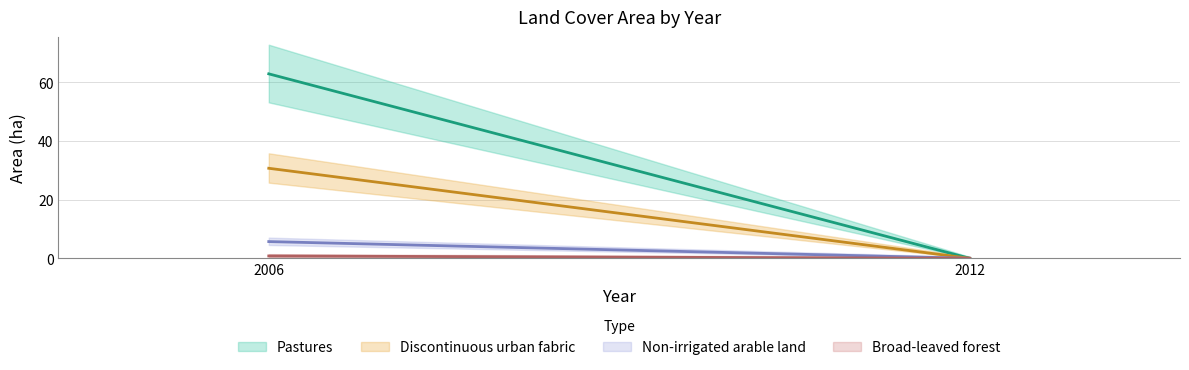

Reading right to left, transcribe all the data shown in this chart.

Pastures: 0.0	62.9
Discontinuous urban fabric: 0.0	30.7
Non-irrigated arable land: 0.0	5.7
Broad-leaved forest: 0.0	0.8